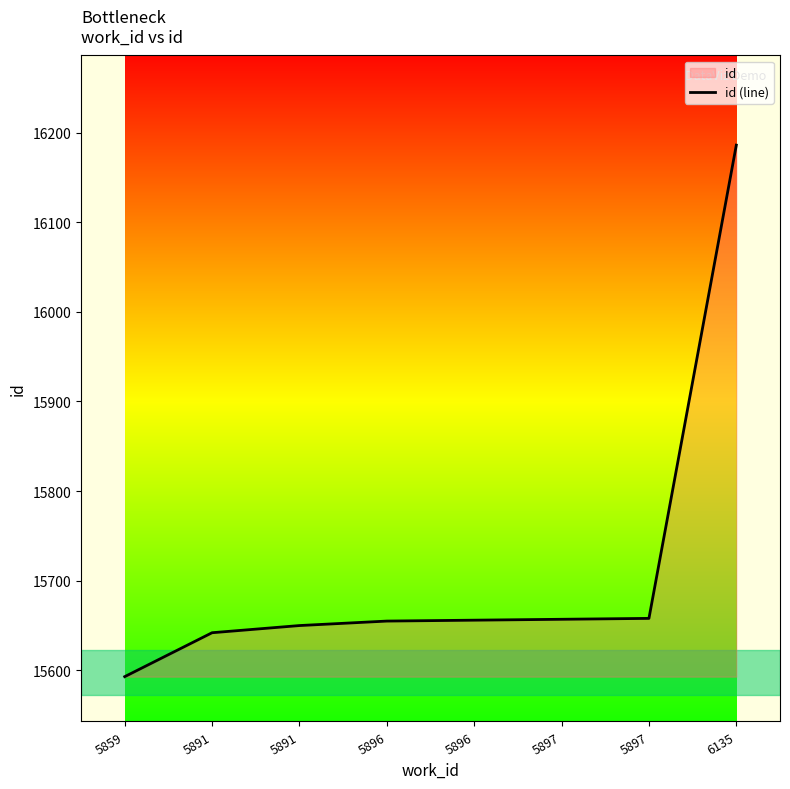

Reading left to right, transcribe all the data shown in this chart.

15593	15642	15650	15655	15656	15657	15658	16186